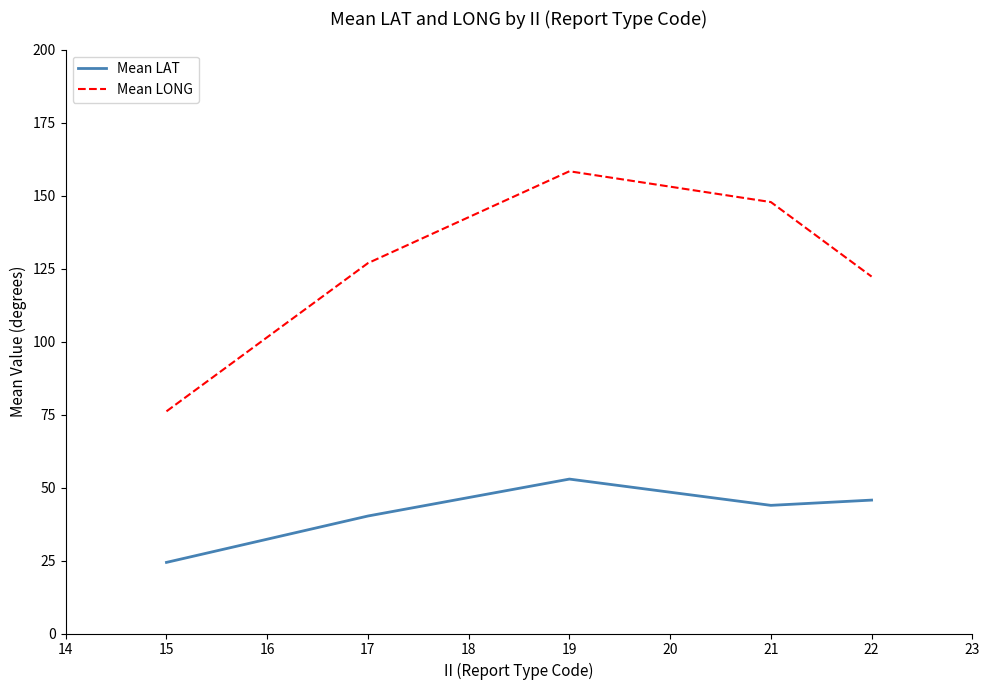

How many series are shown in this chart?

2